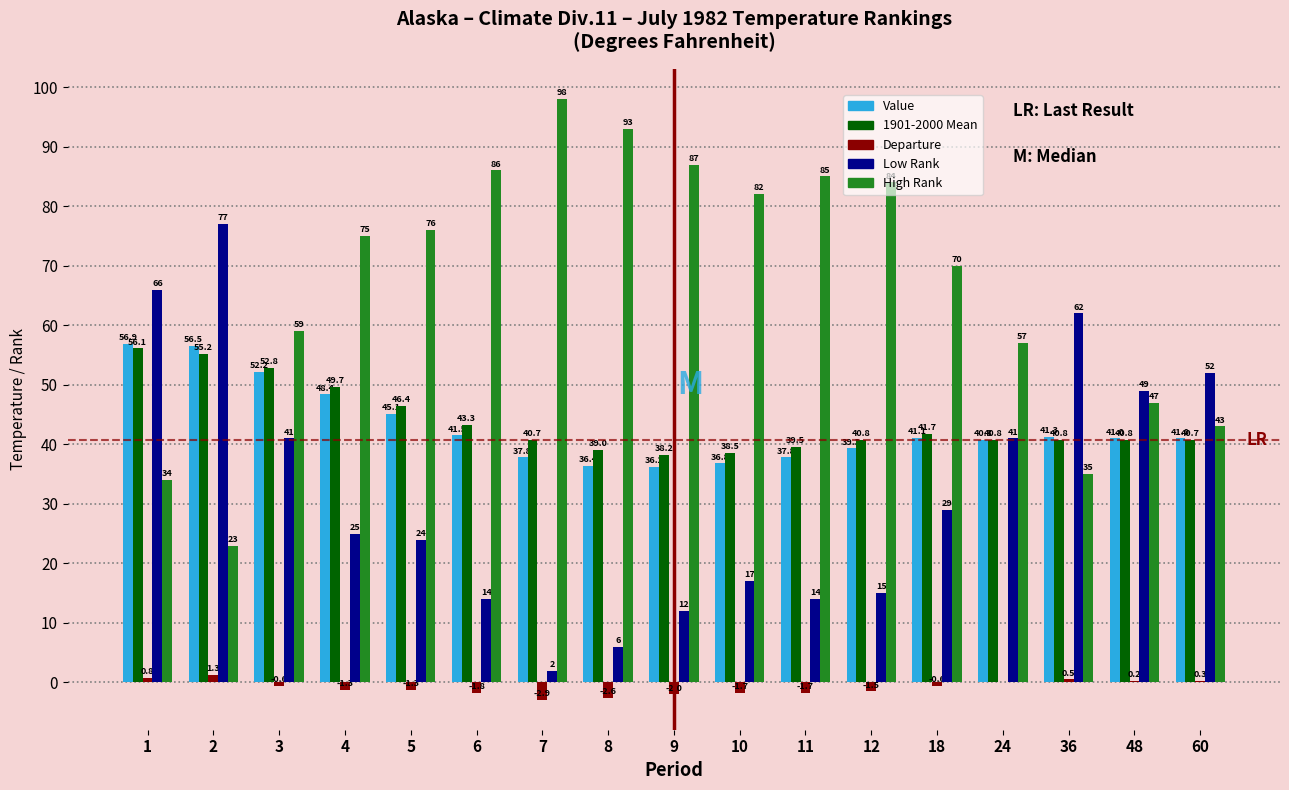

What value does the Departure series have at 9?

-2.0